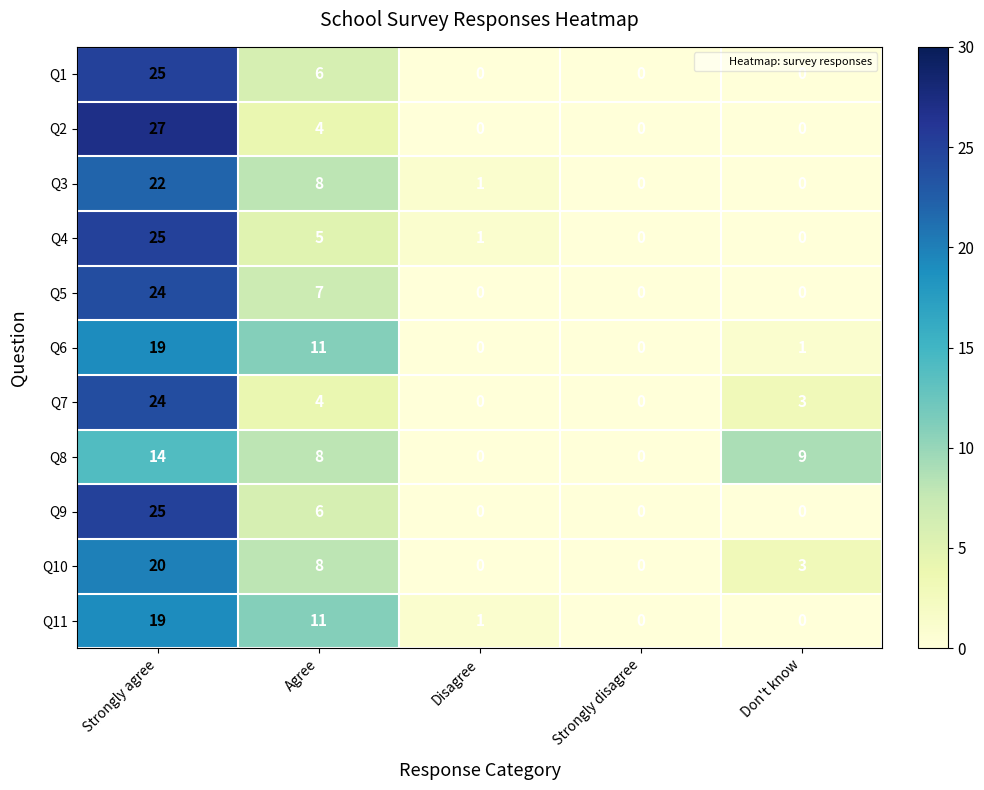

At how many categories does at least one series exceed 10?

2